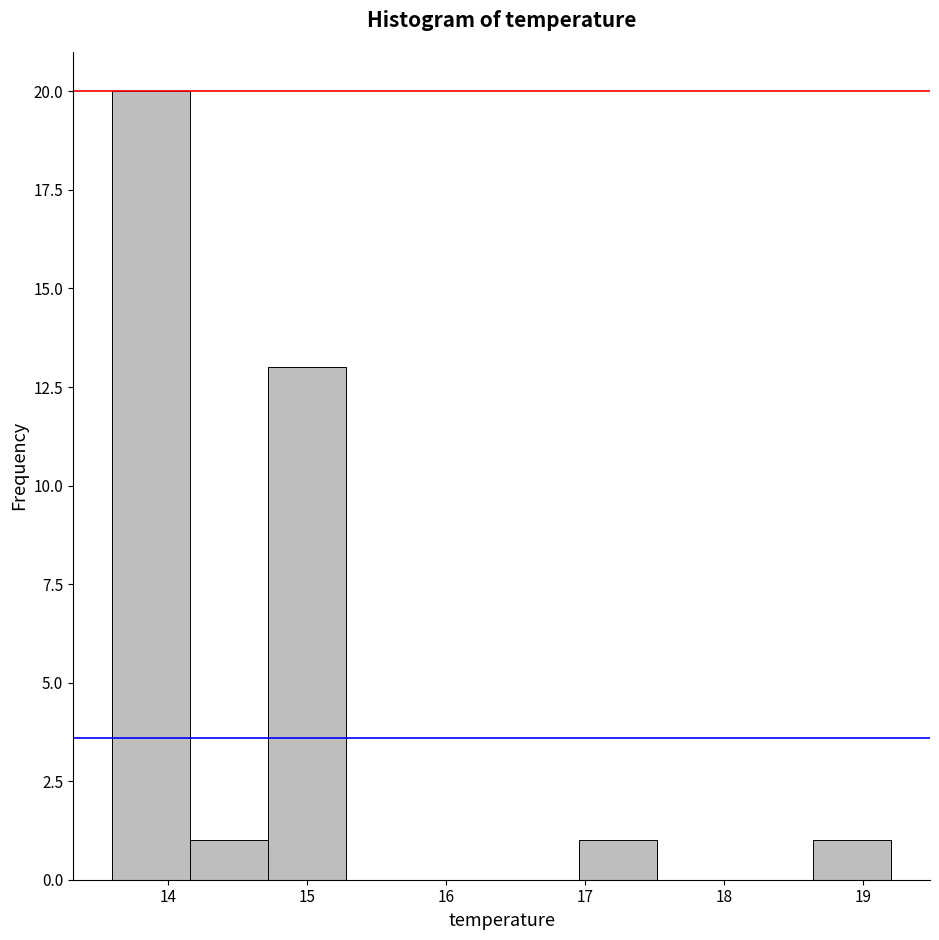

Reading left to right, list every bar in this chart as the range it spans on the x-axis followed by its height. Neither the bar edges nor the heights are printed on the chart, so give them approximately, as read against the axes.

13.60 to 14.16: 20
14.16 to 14.72: 1
14.72 to 15.28: 13
15.28 to 15.84: 0
15.84 to 16.40: 0
16.40 to 16.96: 0
16.96 to 17.52: 1
17.52 to 18.08: 0
18.08 to 18.64: 0
18.64 to 19.20: 1